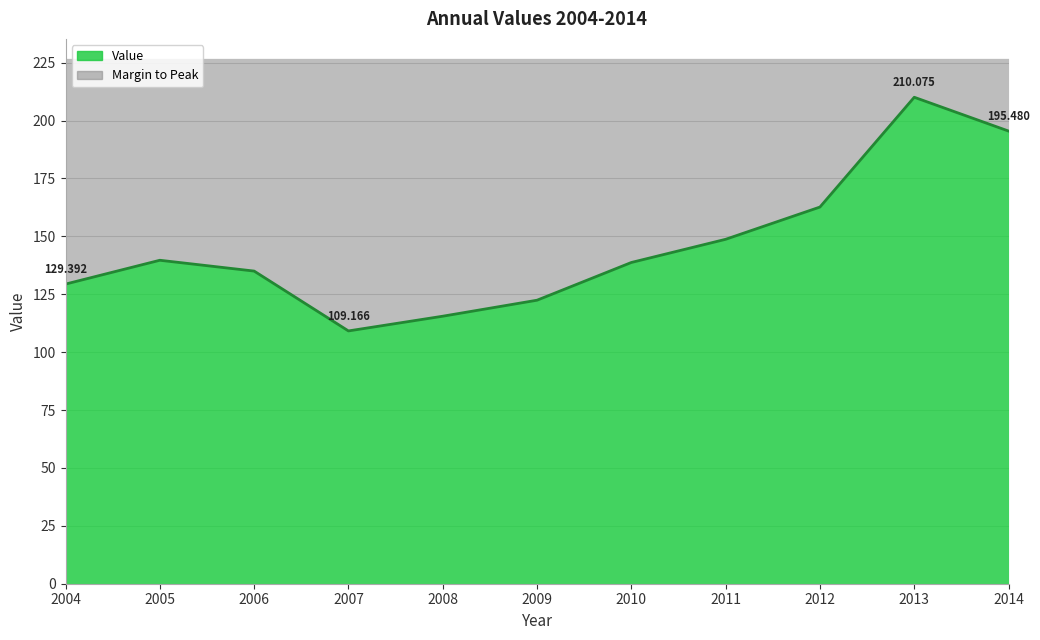

What is the change in value from 2007 to 2012?

+53.5